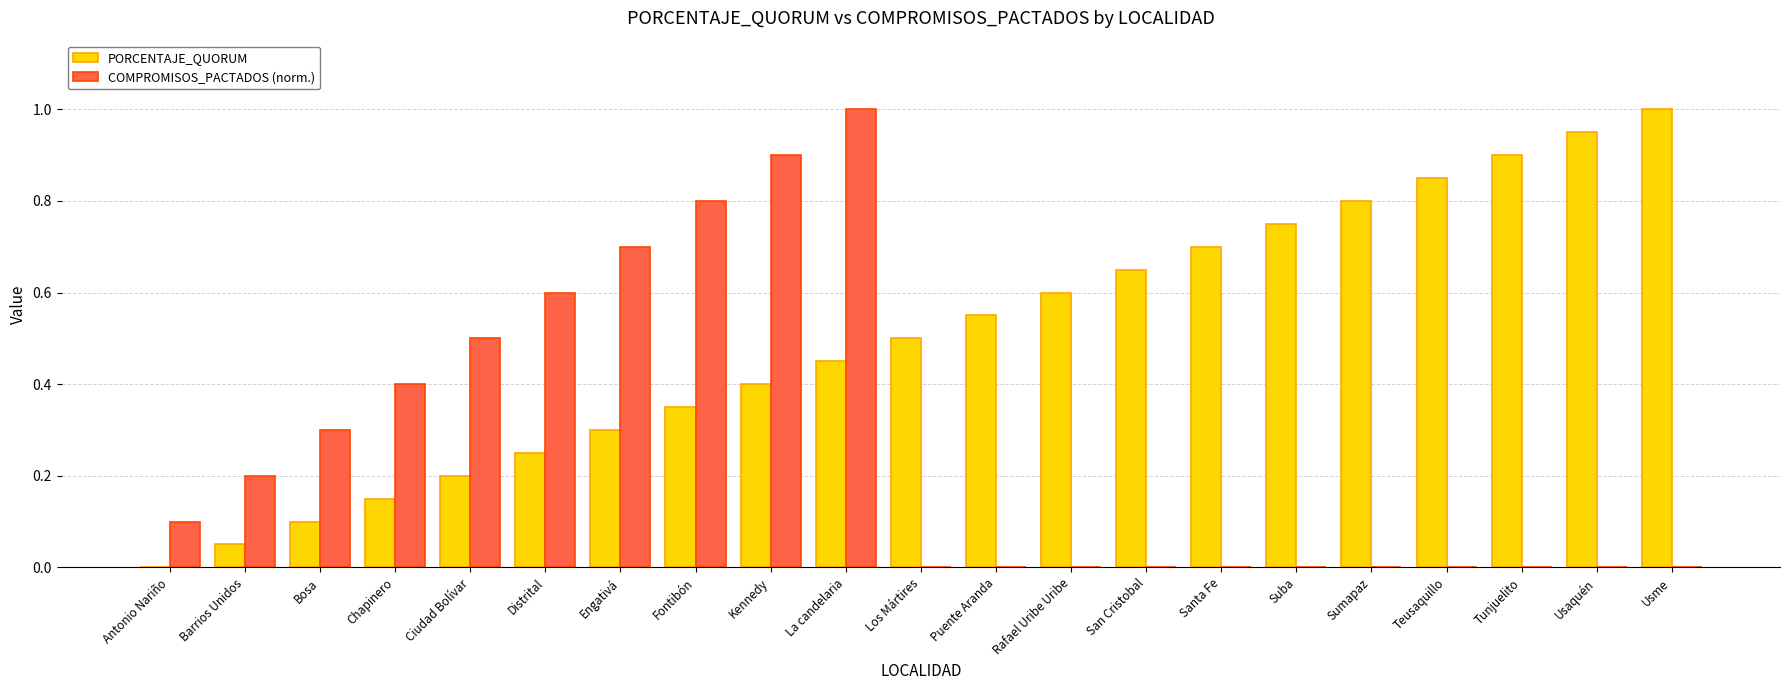

Which series changed the most between Los Mártires and Sumapaz?

PORCENTAJE_QUORUM